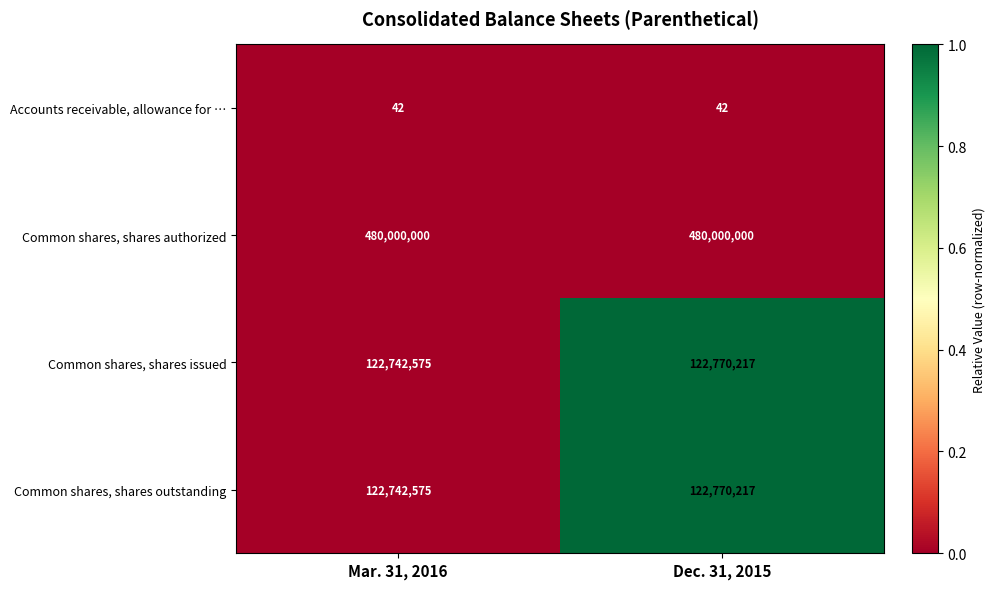

How many series are shown in this chart?

4